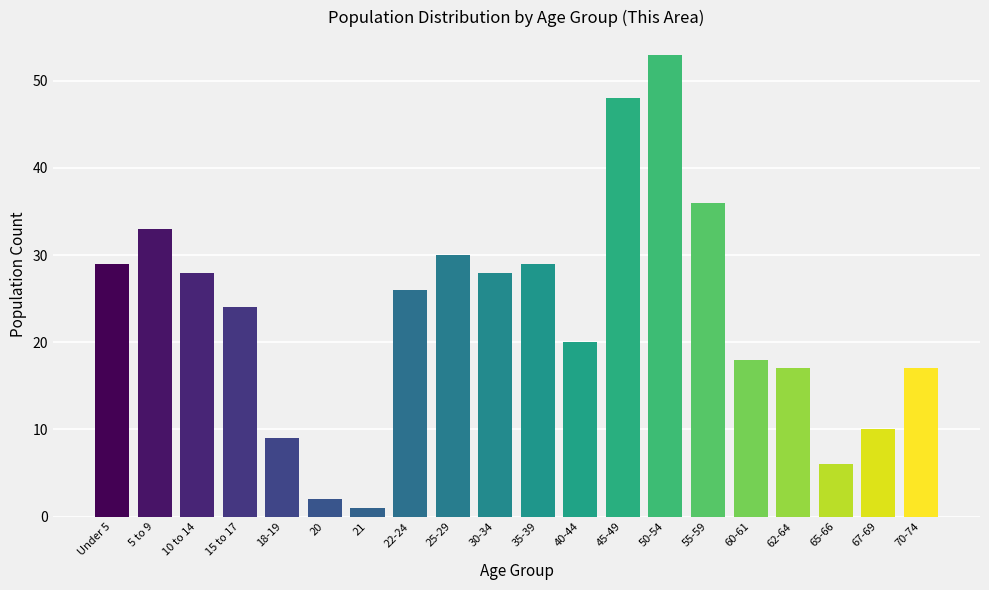

Reading left to right, extract all data points from this chart.

Under 5=29	5 to 9=33	10 to 14=28	15 to 17=24	18-19=9	20=2	21=1	22-24=26	25-29=30	30-34=28	35-39=29	40-44=20	45-49=48	50-54=53	55-59=36	60-61=18	62-64=17	65-66=6	67-69=10	70-74=17